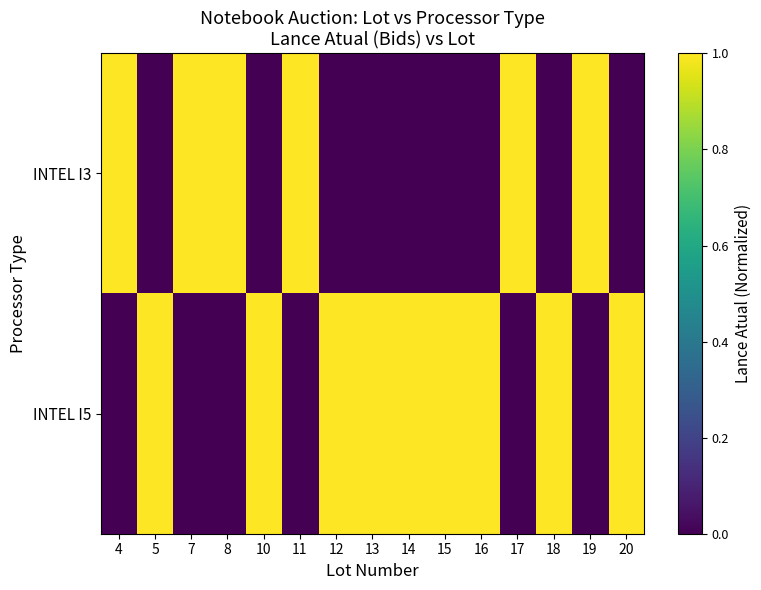

At 5, list the series in order from smallest to largest.

INTEL I3, INTEL I5